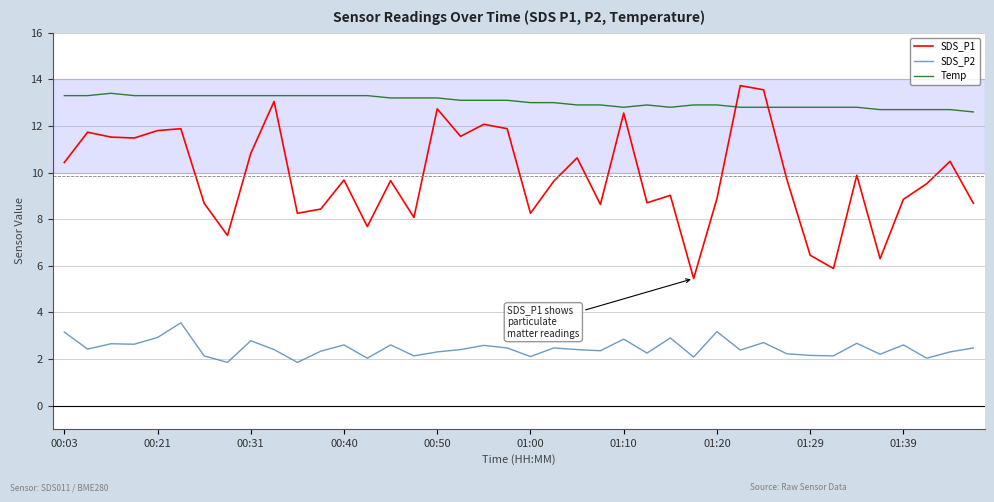

What is the greatest value displayed?

13.7